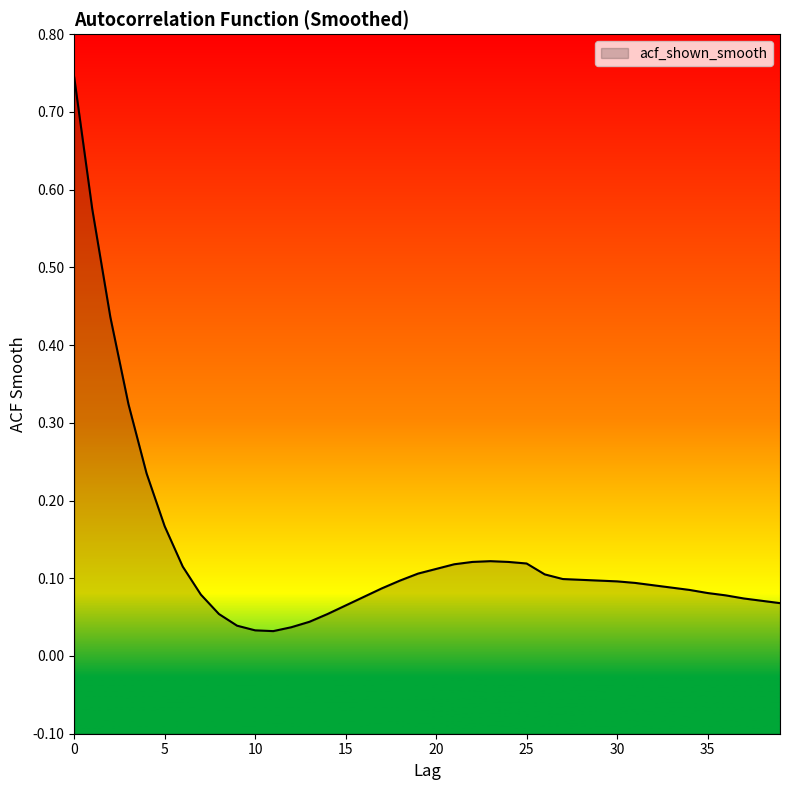

What value does the data have at 39?

0.1